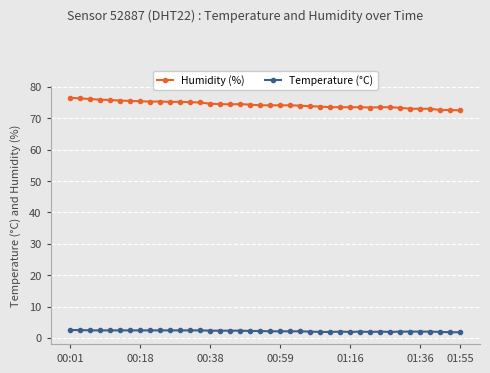

What is the maximum value shown in the chart?

76.5